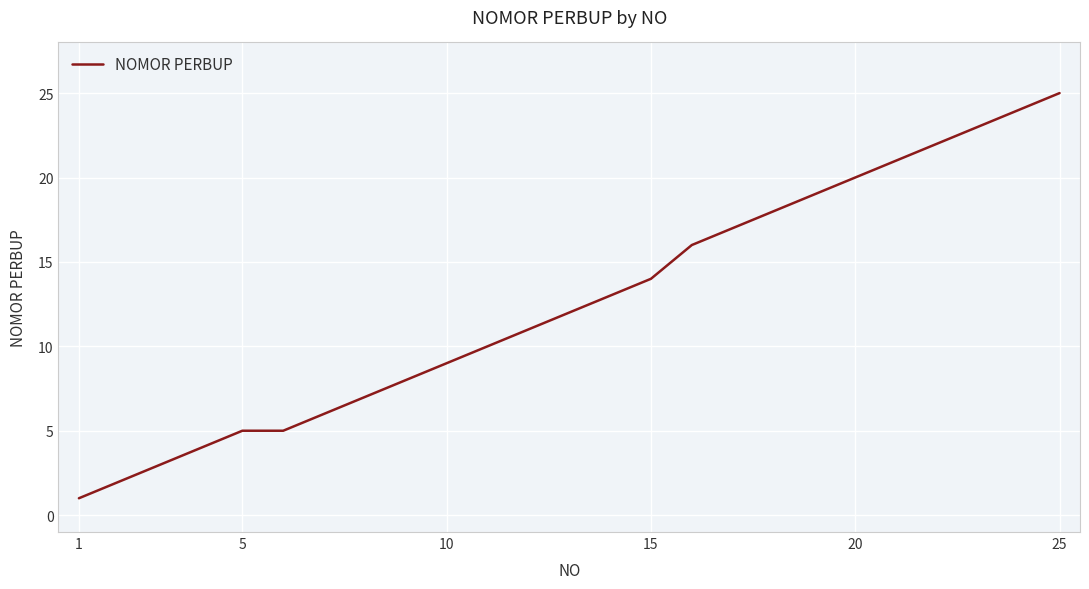

Is this an area chart (filled region under the line)?

No